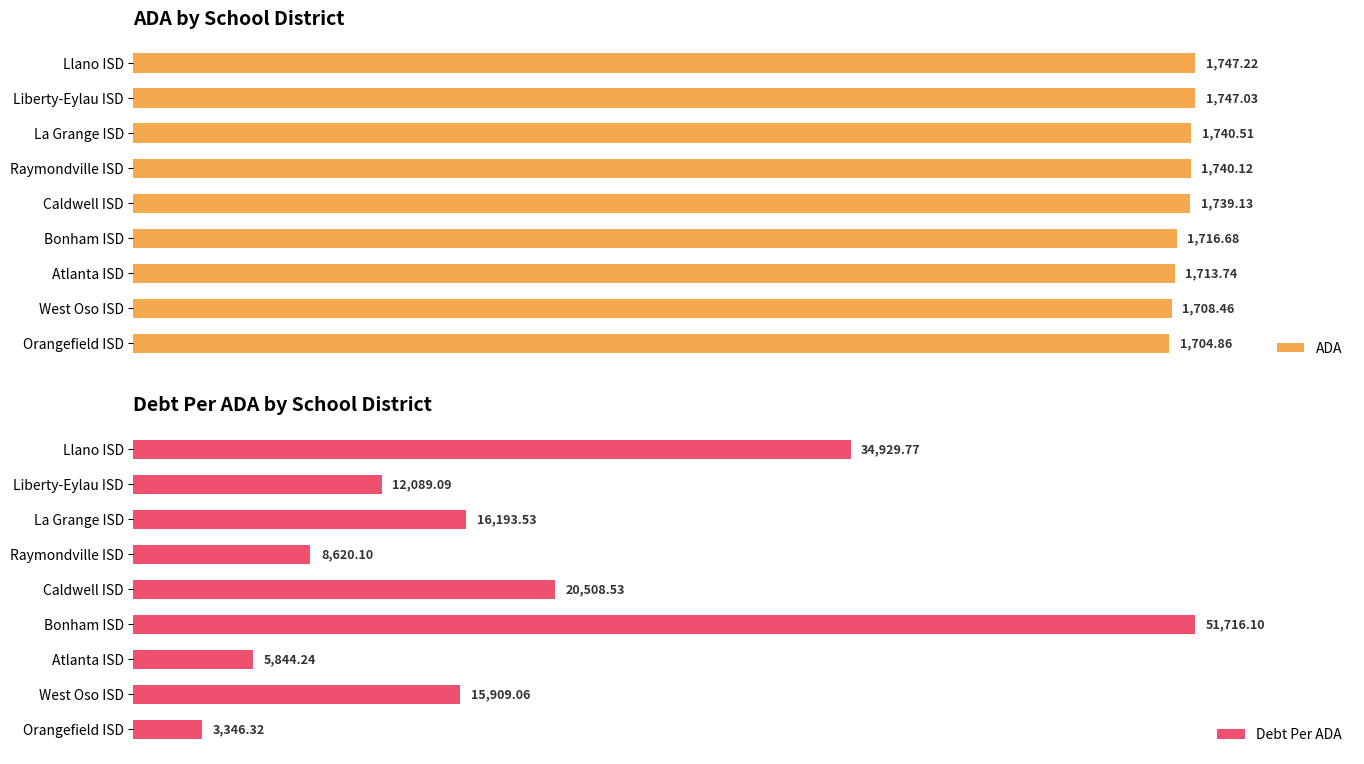

List the labels in order of ADA value, smallest first.

Orangefield ISD, West Oso ISD, Atlanta ISD, Bonham ISD, Caldwell ISD, Raymondville ISD, La Grange ISD, Liberty-Eylau ISD, Llano ISD